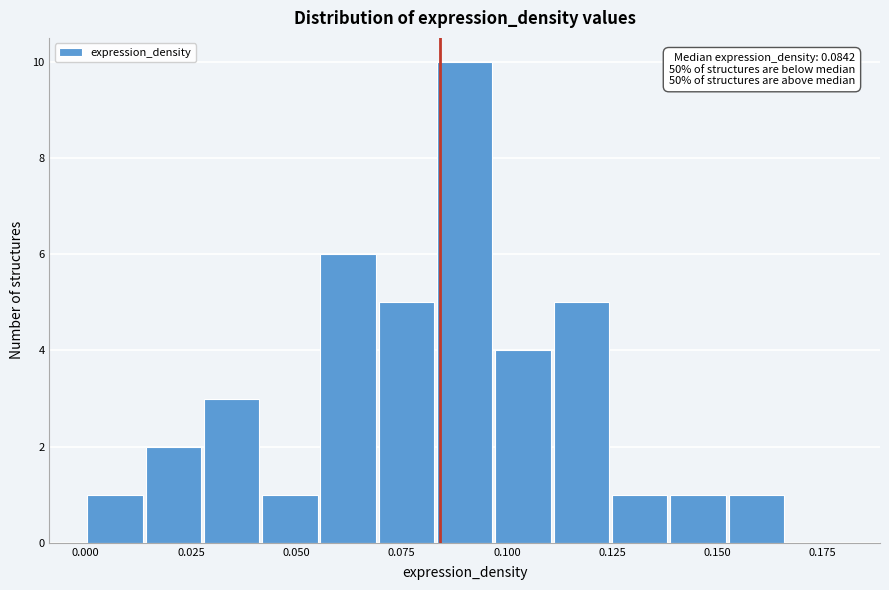

Read against the x-axis, roughly where is the centre of the tallest bar?

0.090